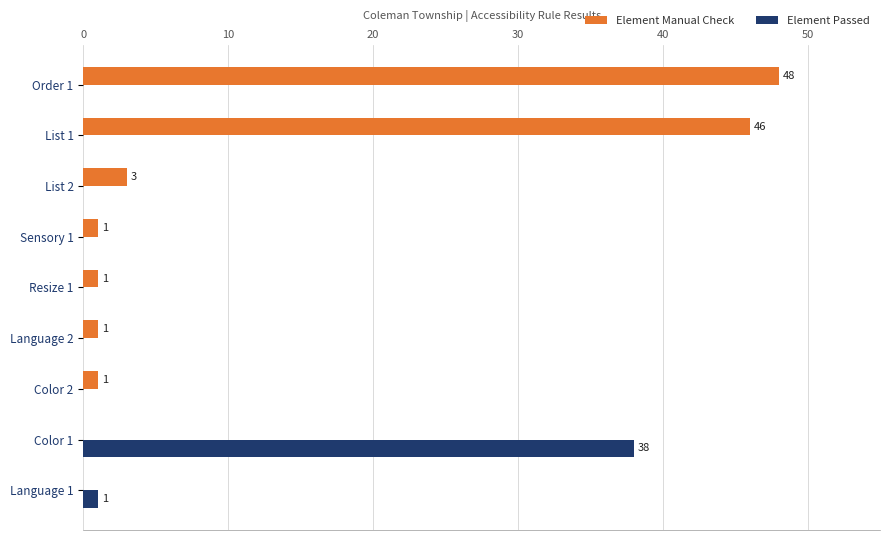

True or false: Element Manual Check has a value of 27 at Language 1.

False